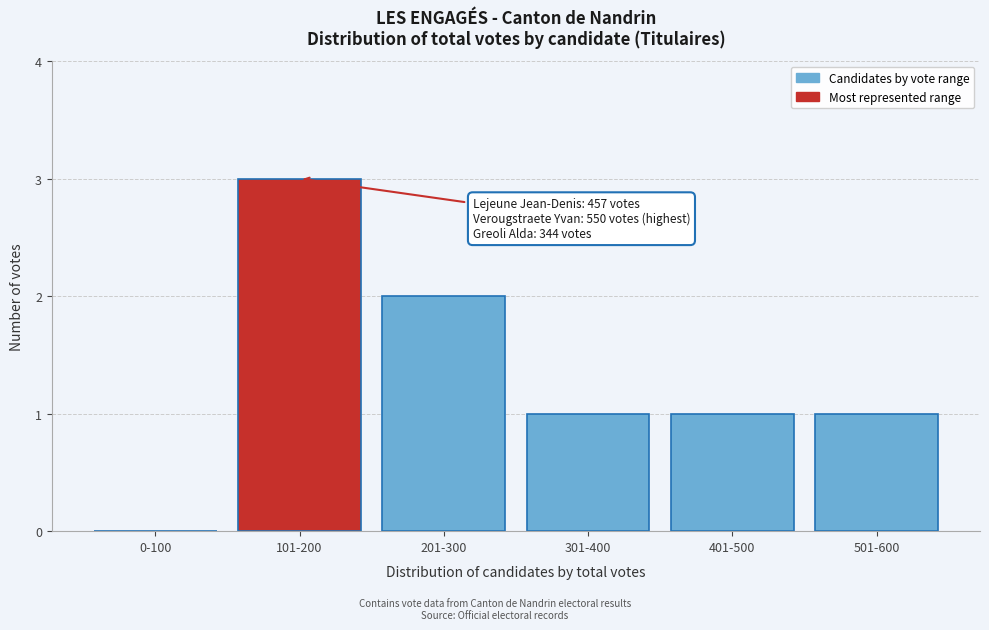

Reading right to left, list all the values displayed in this chart.

501-600=1	401-500=1	301-400=1	201-300=2	101-200=3	0-100=0